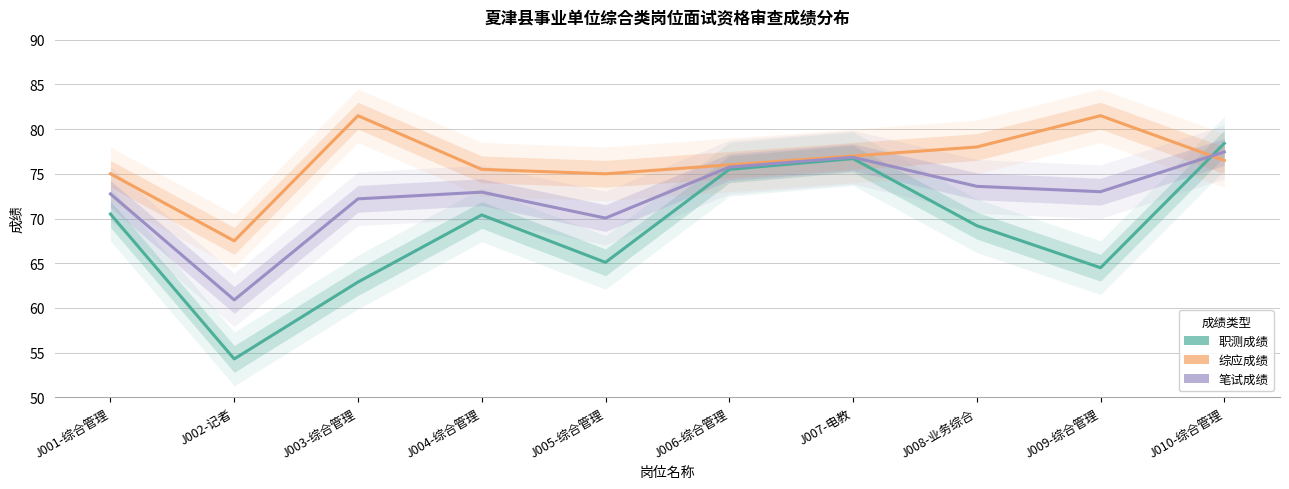

At which label does 职测成绩 reach its minimum?

J002-记者